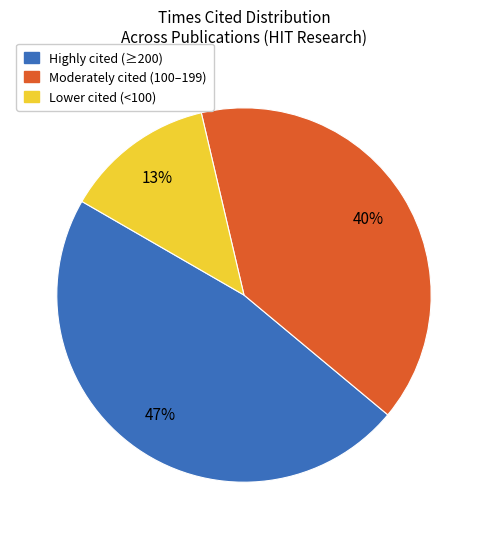

Rank the categories by value from highest to lowest.

Highly cited (≥200), Moderately cited (100–199), Lower cited (<100)